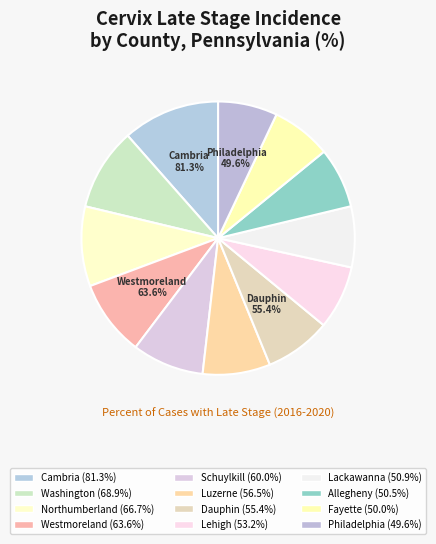

Count the number of slices in the pie.

12